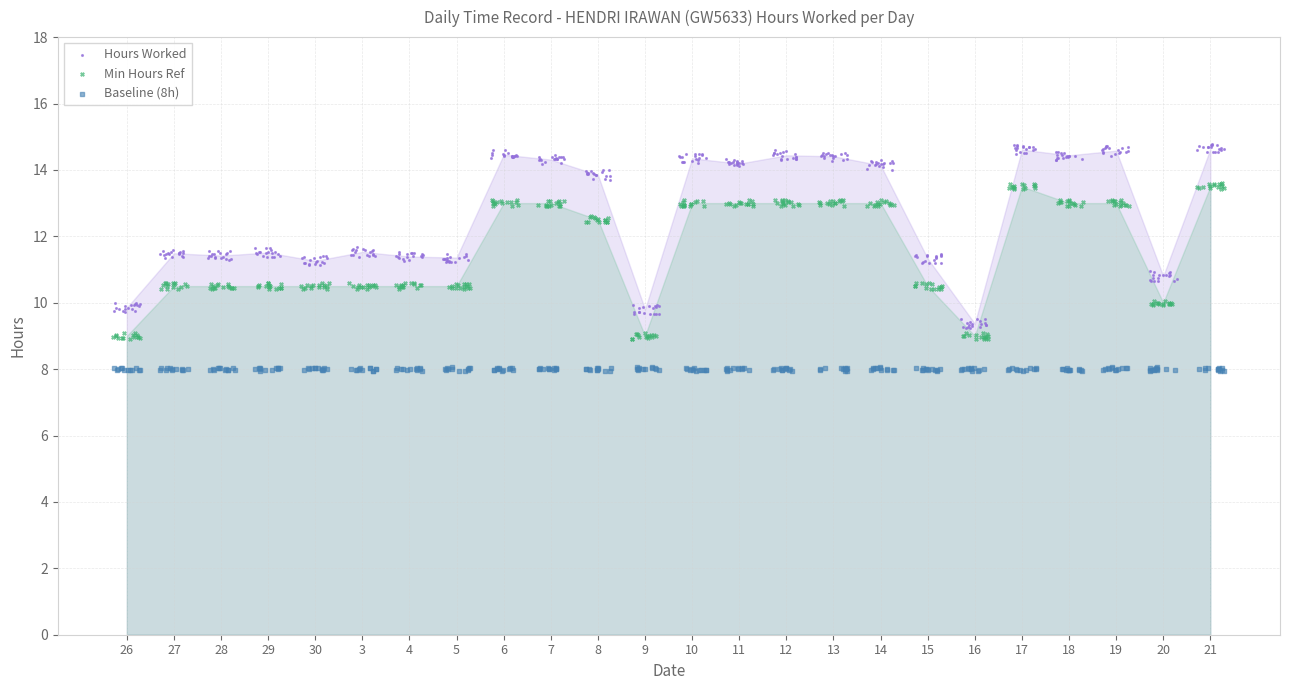

Which series reaches the minimum Y coordinate?

Baseline